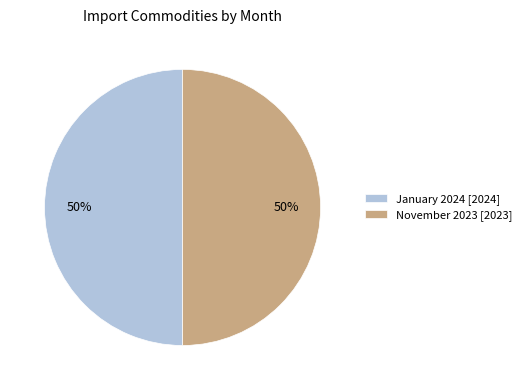

What percentage is the January 2024 slice, to the nearest percent?

50%